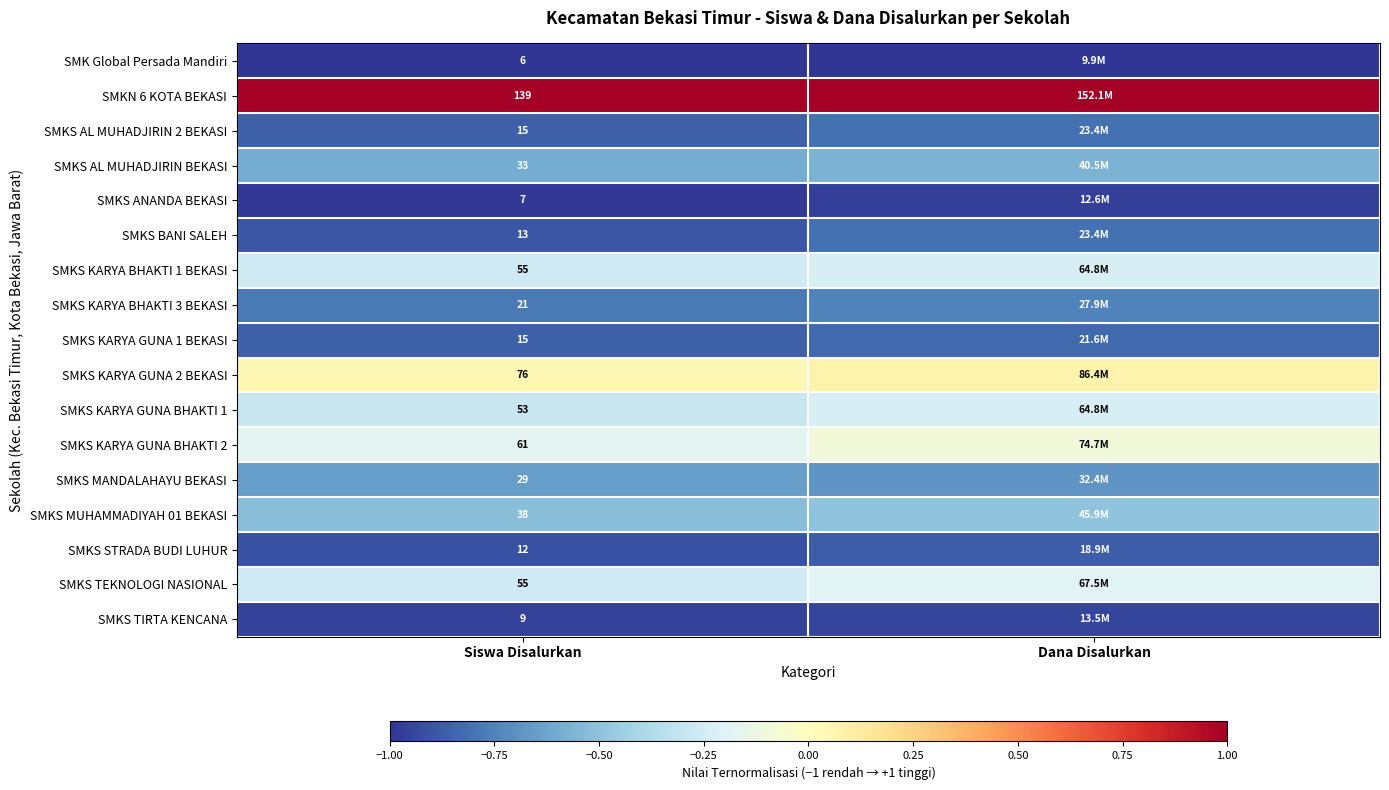

What is the average value of the SMKS BANI SALEH series?

-0.9